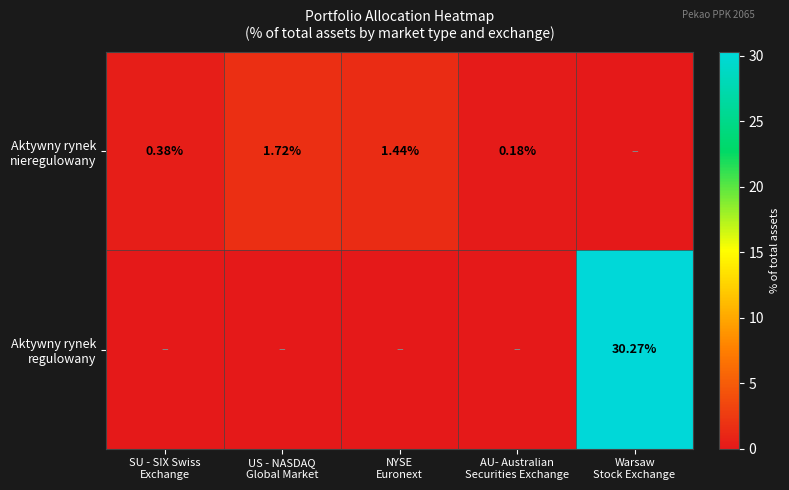

How many positive values does the Aktywny rynek regulowany series have?

1